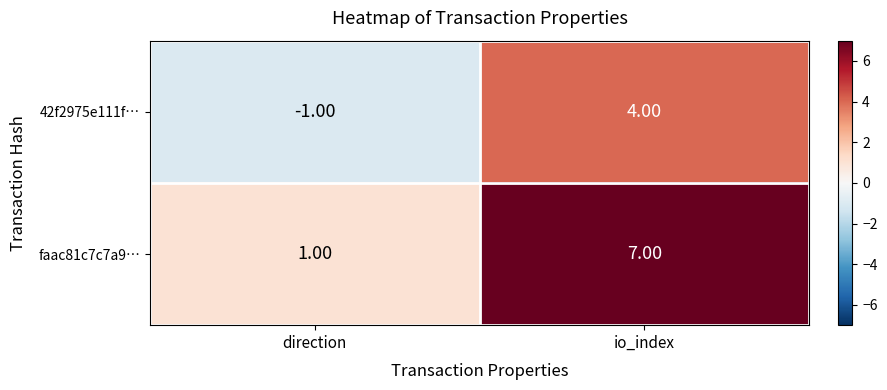

At which category does the chart reach its minimum across all series?

direction